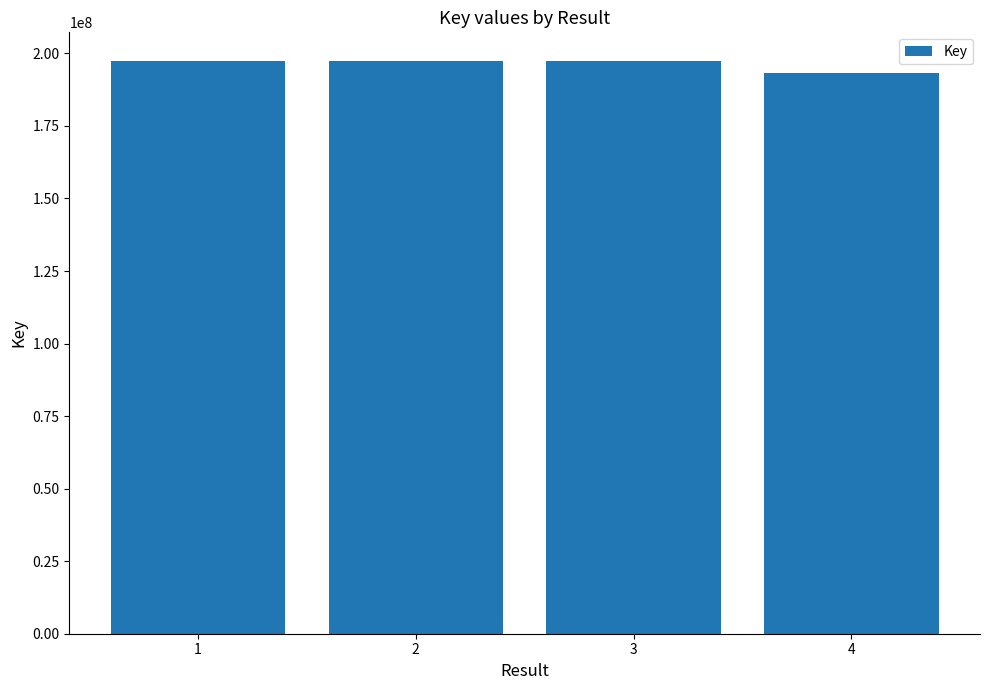

What is the sum of all values?

785484663